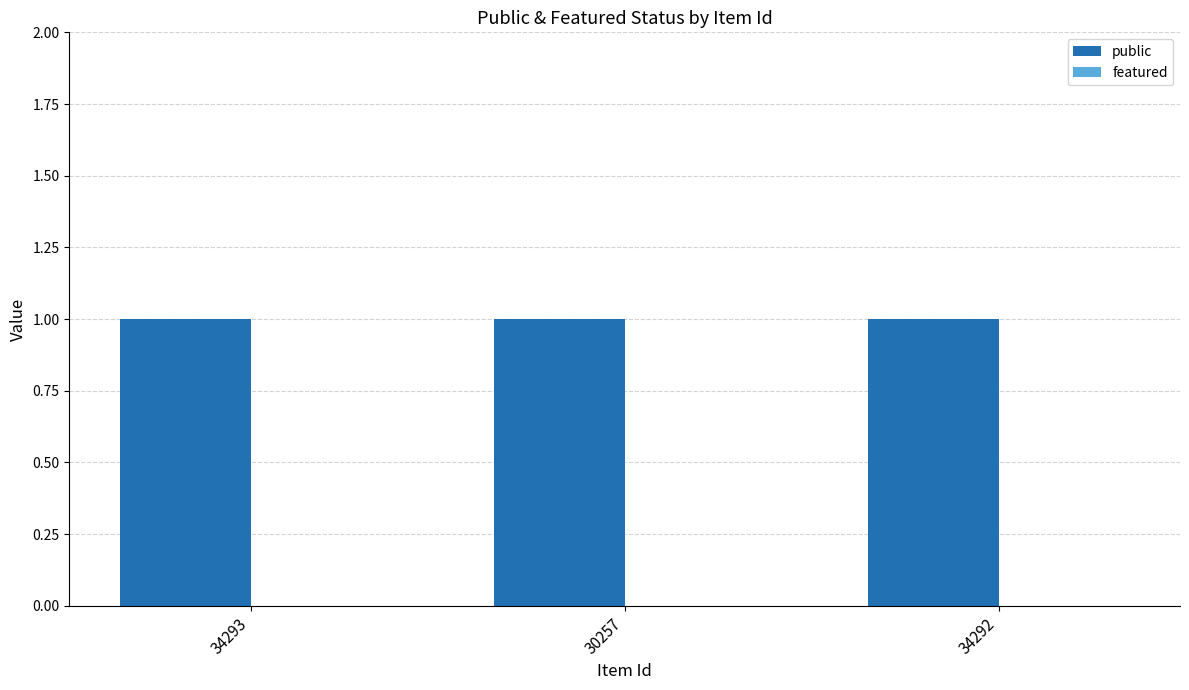

Is the value of public at 34292 greater than the value of featured at 30257?

Yes